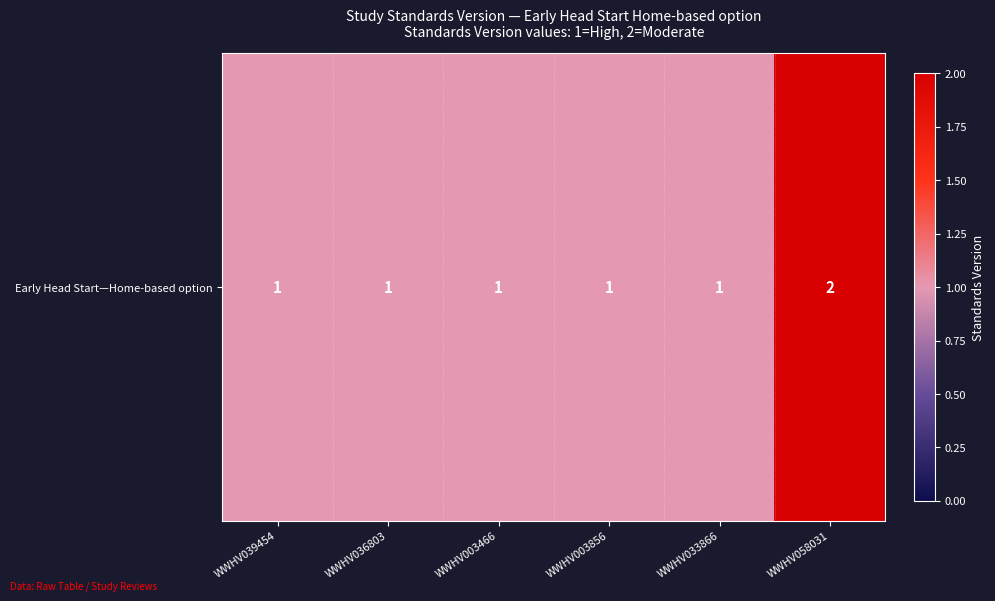

List the labels in order of value, smallest first.

WWHV039454, WWHV036803, WWHV003466, WWHV003856, WWHV033866, WWHV058031